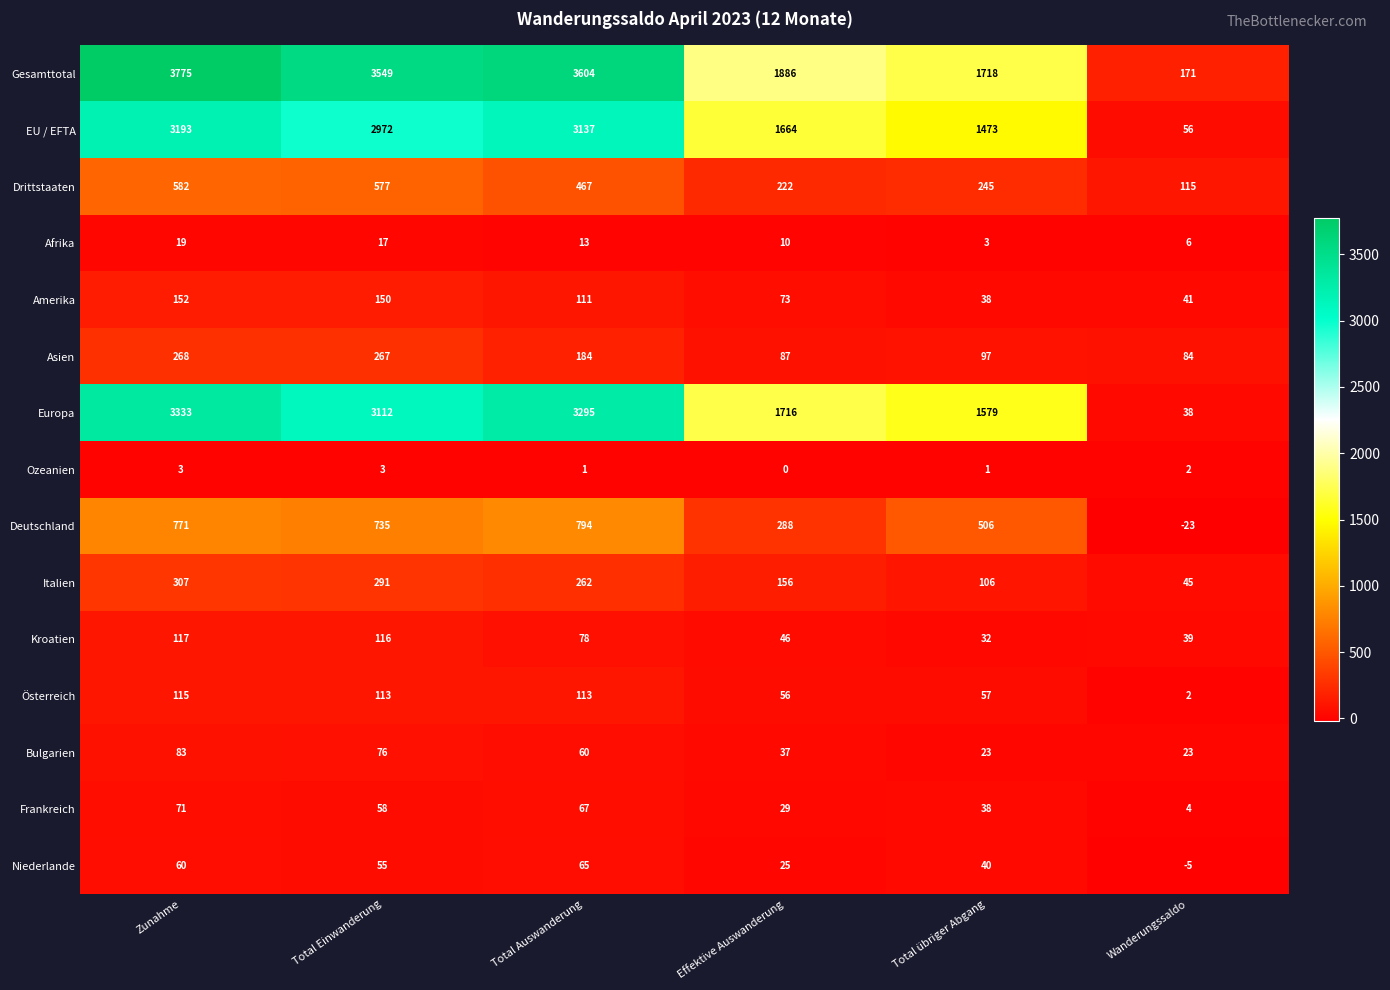

Rank the series by their maximum value, from lowest to highest.

Ozeanien, Afrika, Niederlande, Frankreich, Bulgarien, Österreich, Kroatien, Amerika, Asien, Italien, Drittstaaten, Deutschland, EU / EFTA, Europa, Gesamttotal